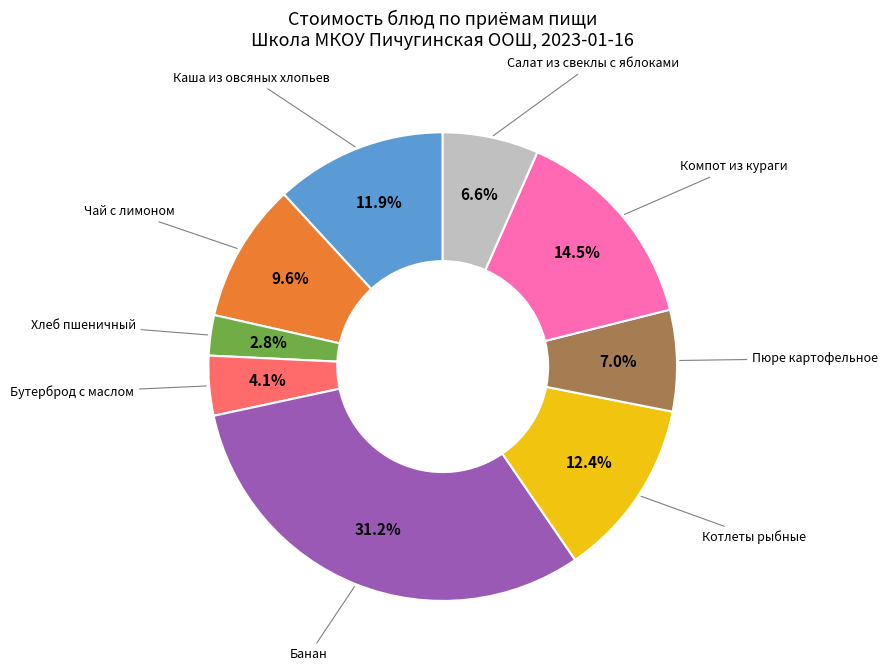

Is there any slice that represents more than half of the pie?

No